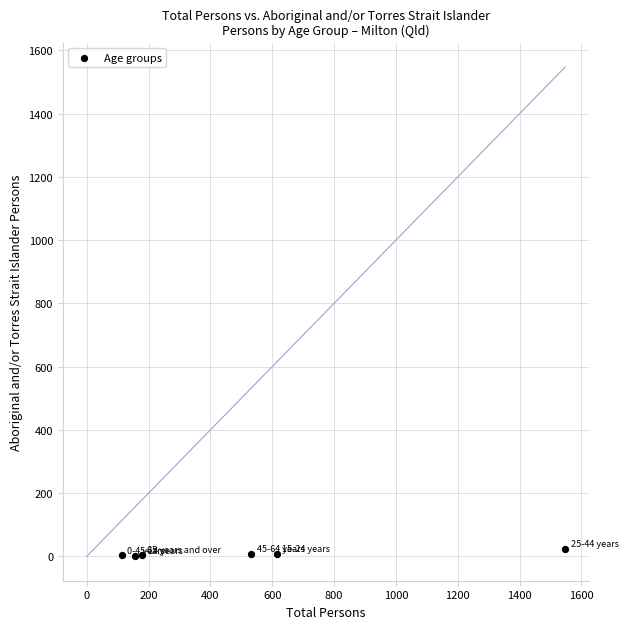

What is the range of X values (max minus min)?

1434